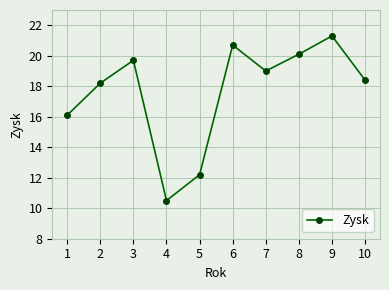

What is the ratio of the value at 2 to the value at 3?

0.9